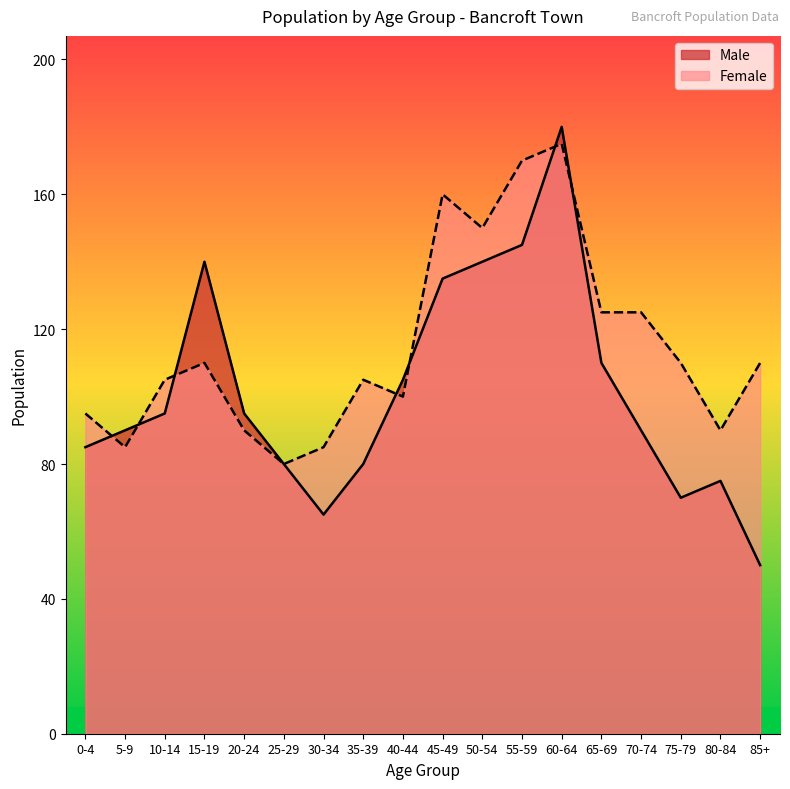

The Male series shows 90 at 5-9. True or false?

True